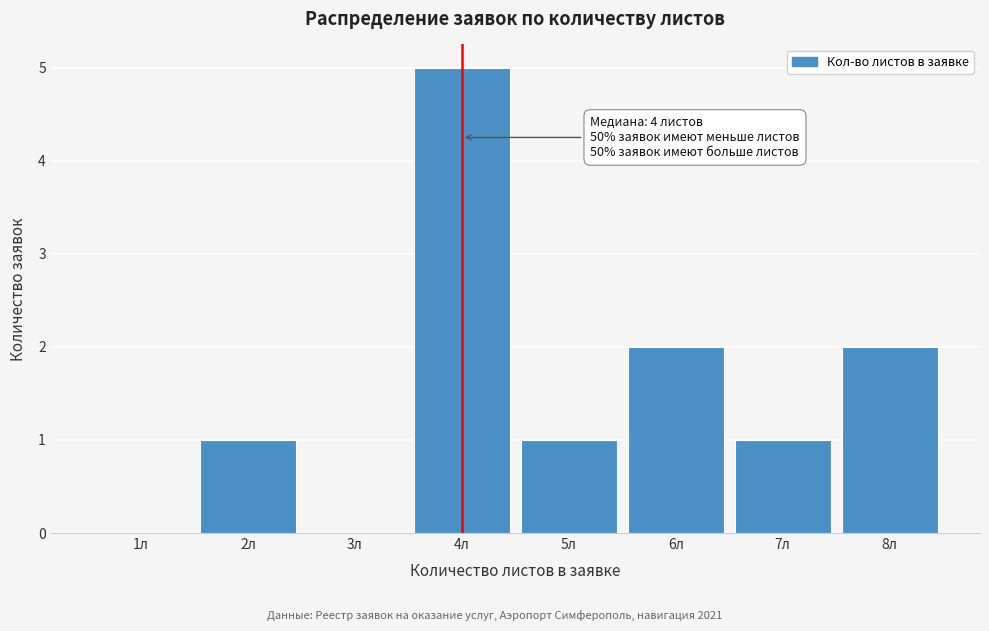

Reading left to right, list all the values displayed in this chart.

1л=0	2л=1	3л=0	4л=5	5л=1	6л=2	7л=1	8л=2